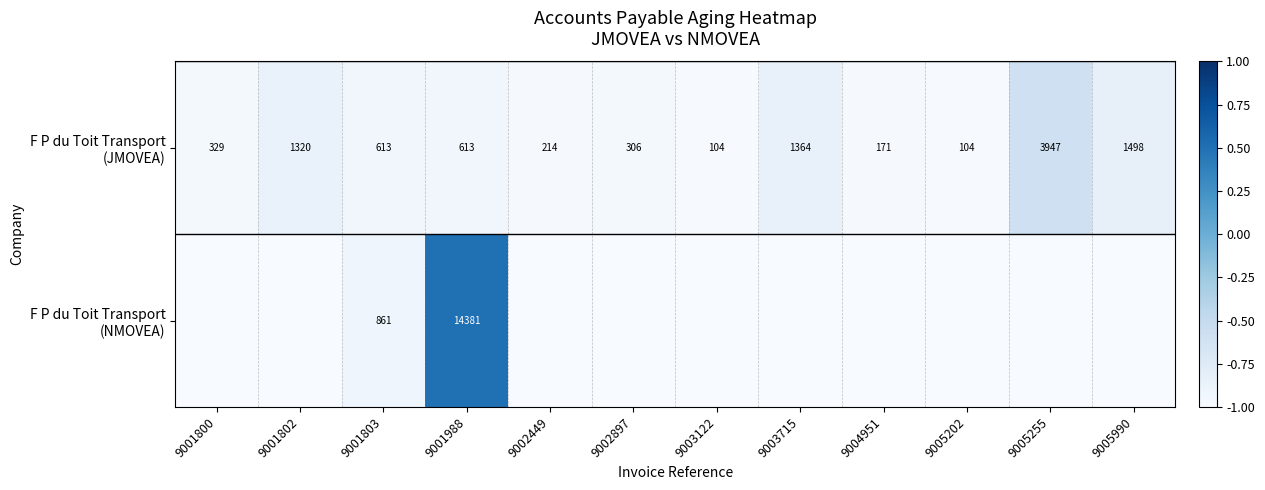

Read the F P du Toit Transport (JMOVEA) value at 9005255.

-0.6